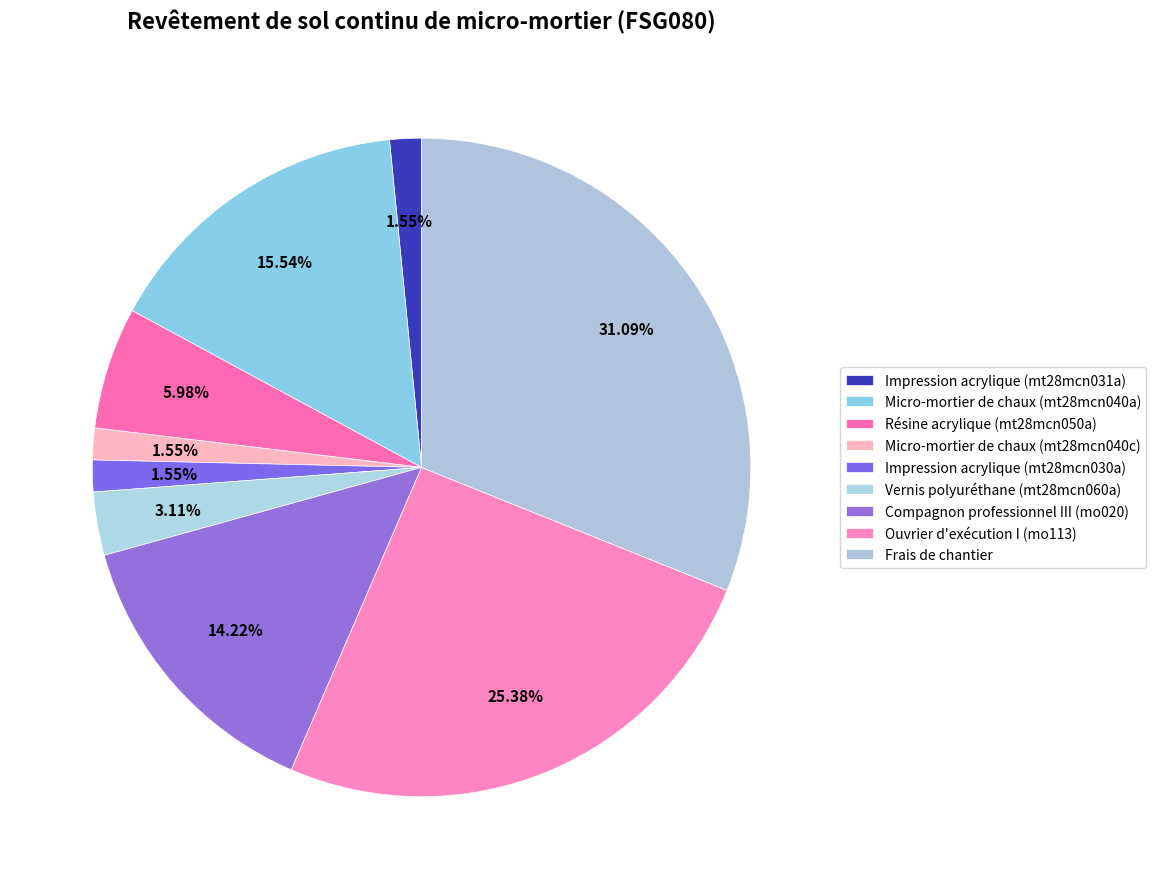

Count the number of slices in the pie.

9